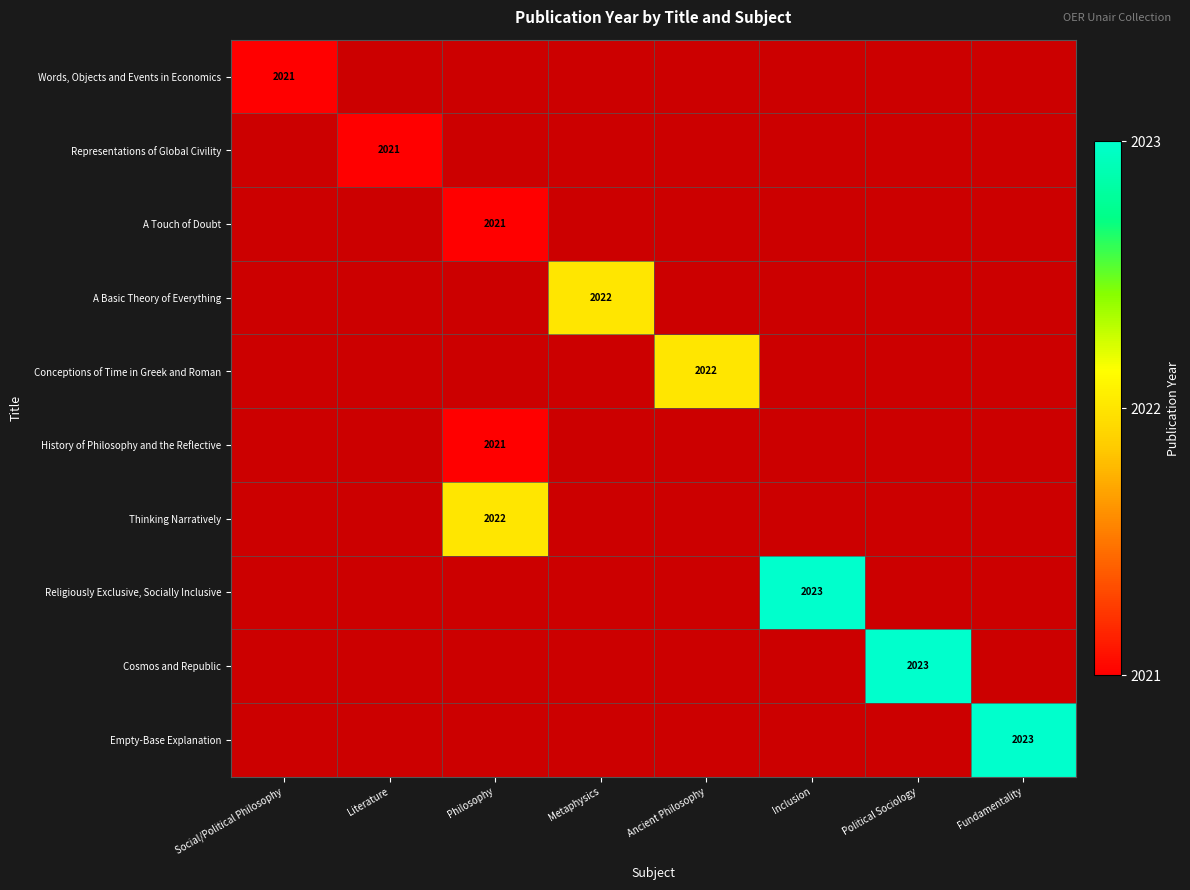

List the series in order of their peak value, lowest first.

Words, Objects and Events in Economics, Representations of Global Civility, A Touch of Doubt, History of Philosophy and the Reflective, A Basic Theory of Everything, Conceptions of Time in Greek and Roman, Thinking Narratively, Religiously Exclusive, Socially Inclusive, Cosmos and Republic, Empty-Base Explanation